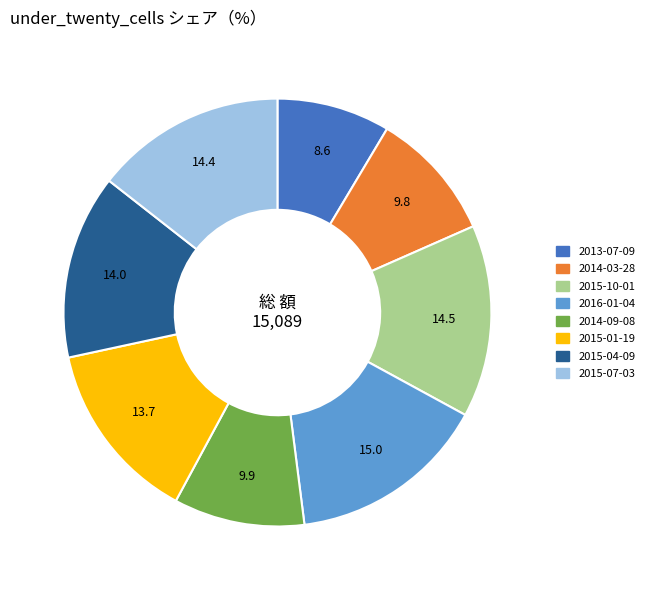

What is the smallest slice in the pie chart?

2013-07-09